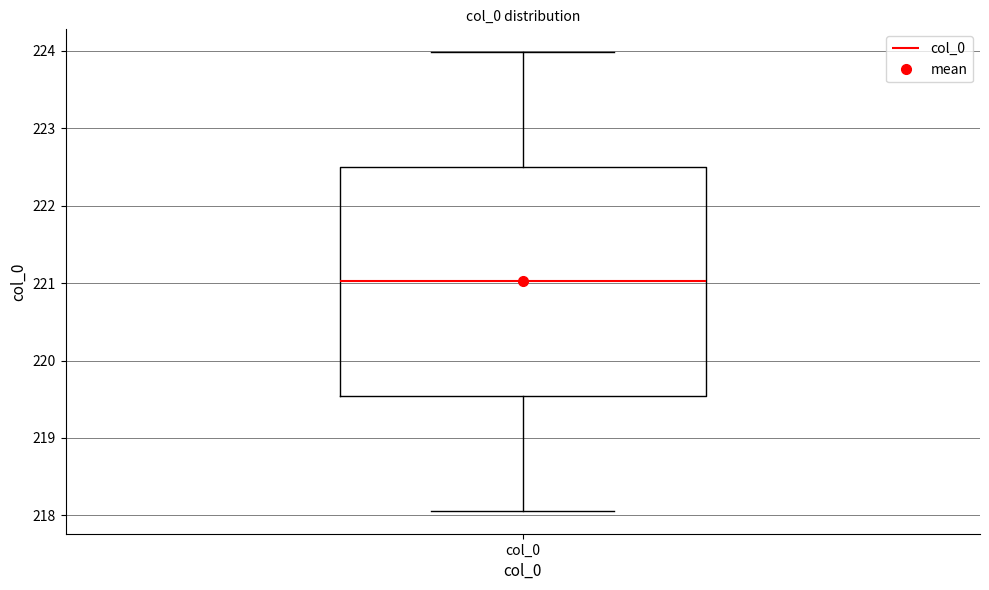

Where does the upper whisker of the box for col_0 end on the y-axis? The values are not printed on the chart, so give them approximately, as read against the axis.

224.0